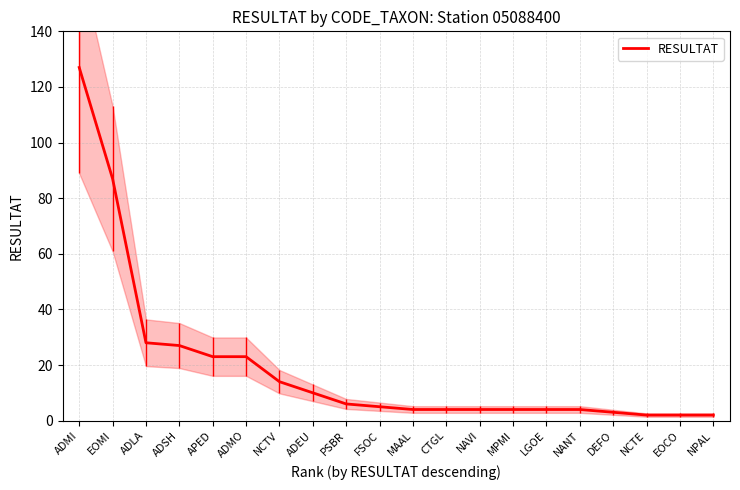

Rank the categories by value from lowest to highest.

NCTE, EOCO, NPAL, DEFO, MAAL, CTGL, NAVI, MPMI, LGOE, NANT, FSOC, PSBR, ADEU, NCTV, APED, ADMO, ADSH, ADLA, EOMI, ADMI